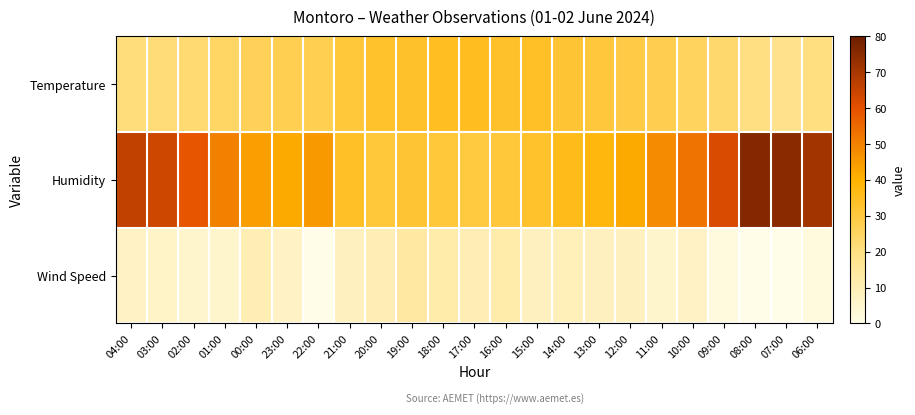

Which series has the largest total across all categories?

Humidity